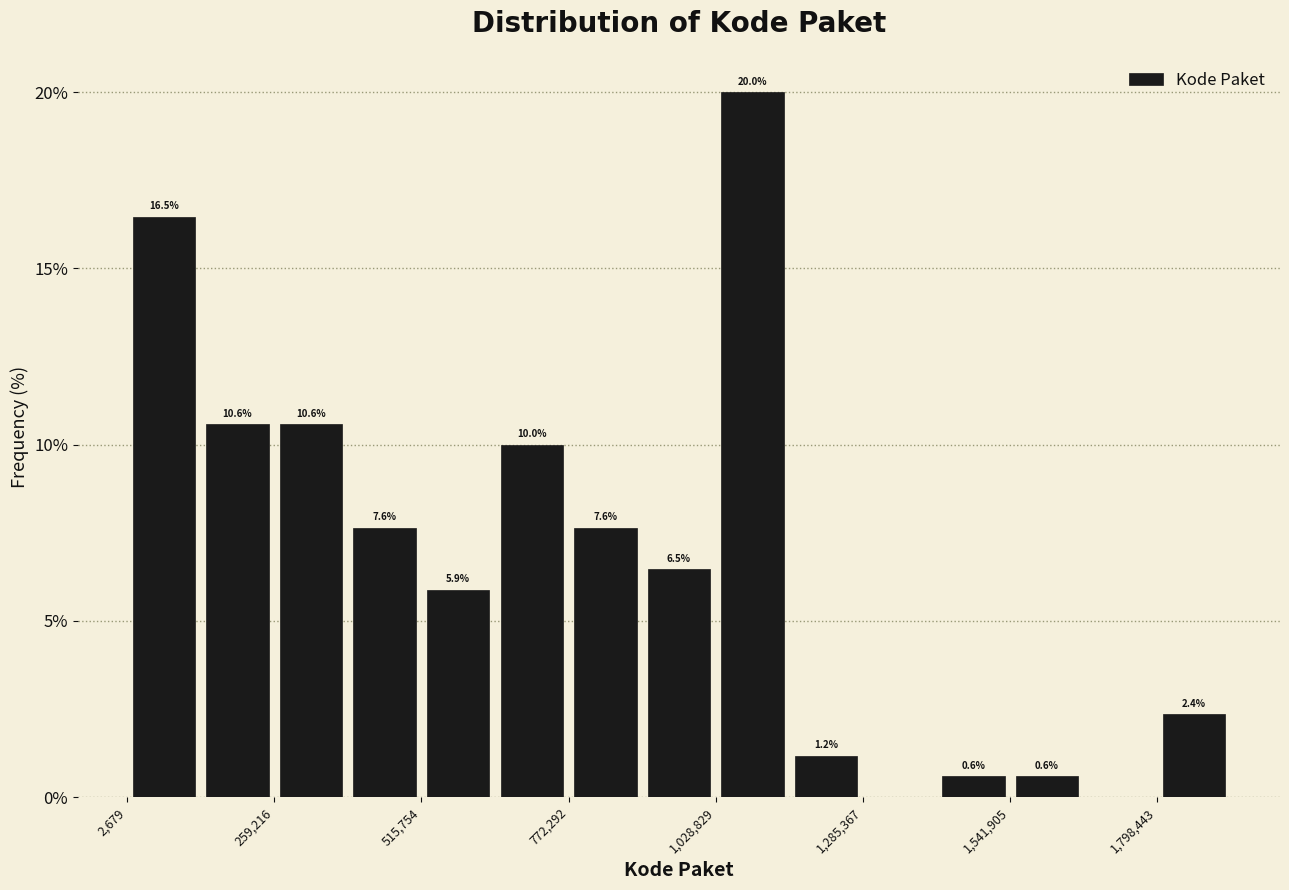

Around what value on the x-axis is the tallest bar? Give the approximate position of its centre, as read against the axis.

1100000